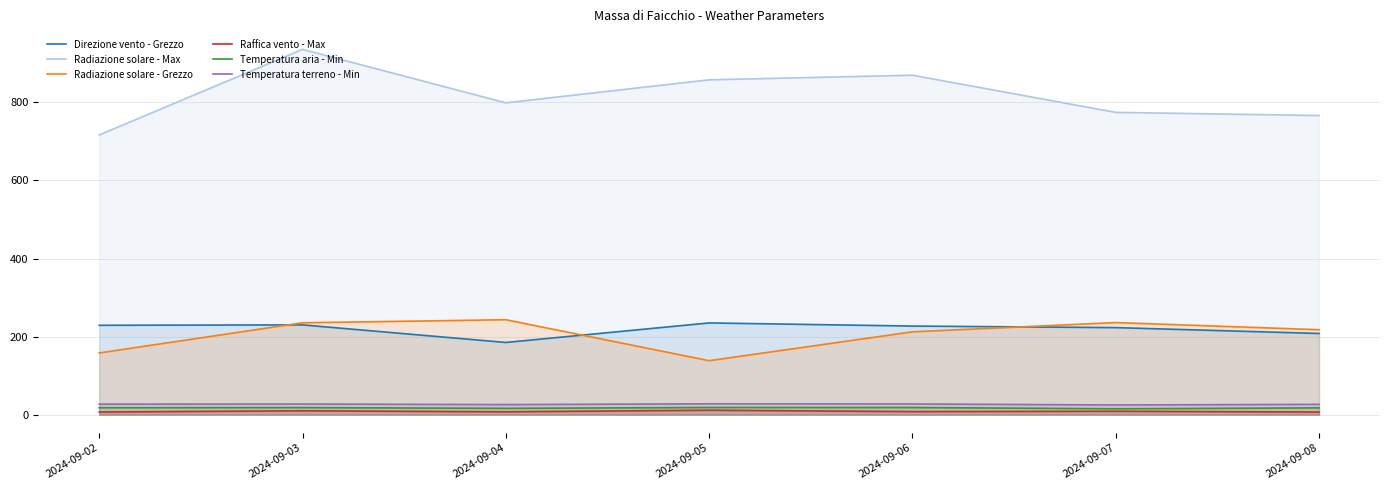

What is the lowest value of the Temperatura terreno - Min series?

24.8